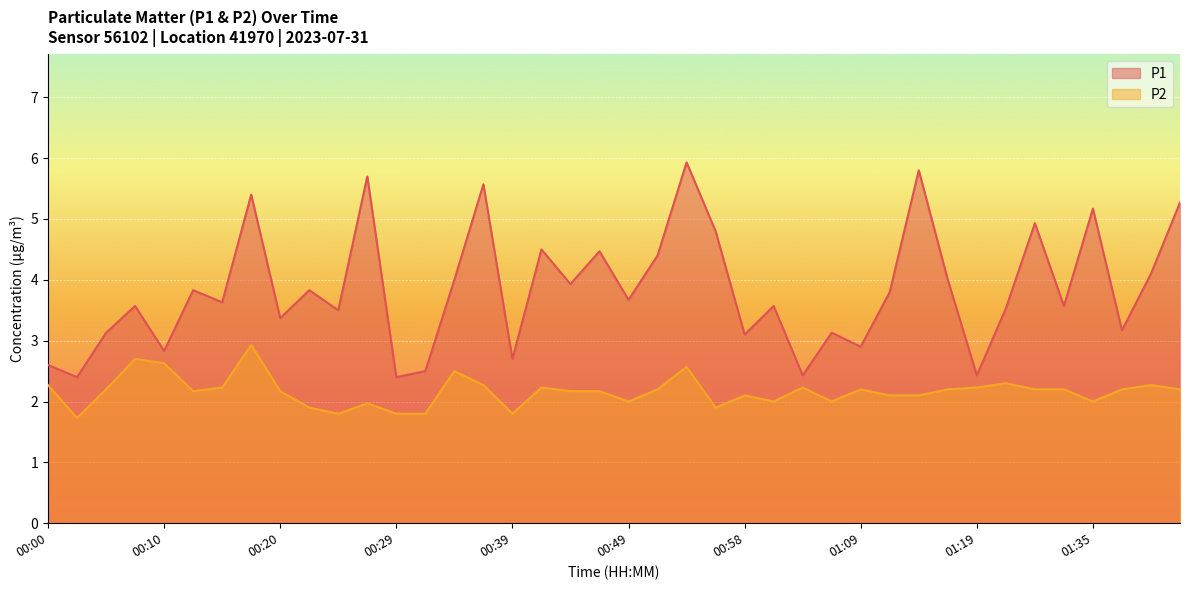

What is the value of the P1 point at the 11th from the left?

3.5